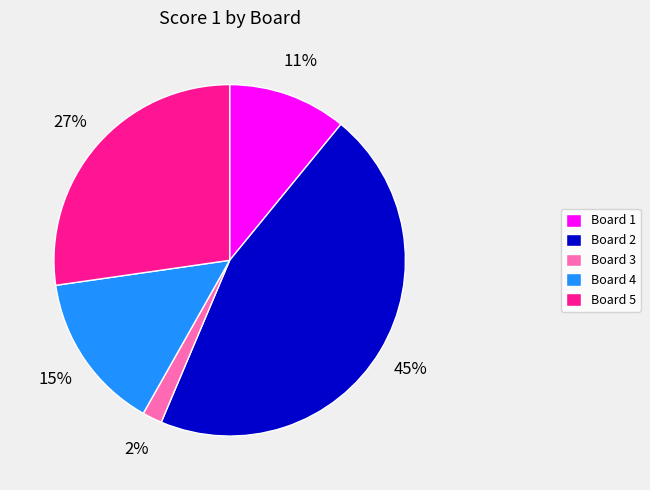

To the nearest percent, what percentage of the pie is Board 3?

2%